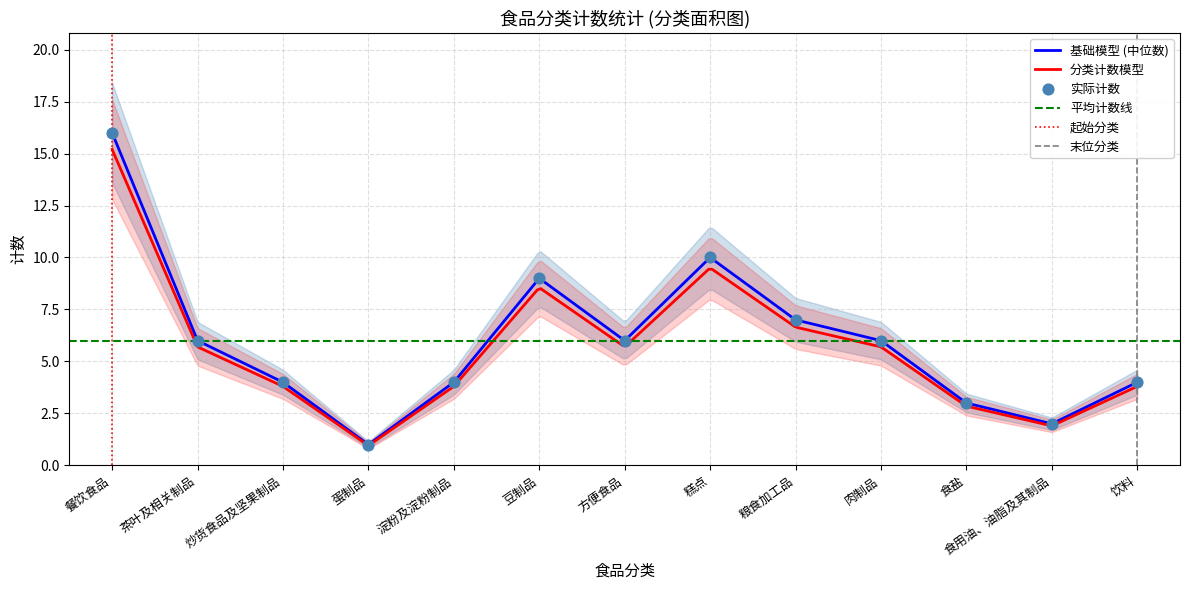

What is the ratio of the value at 淀粉及淀粉制品 to the value at 食用油、油脂及其制品?

2.0